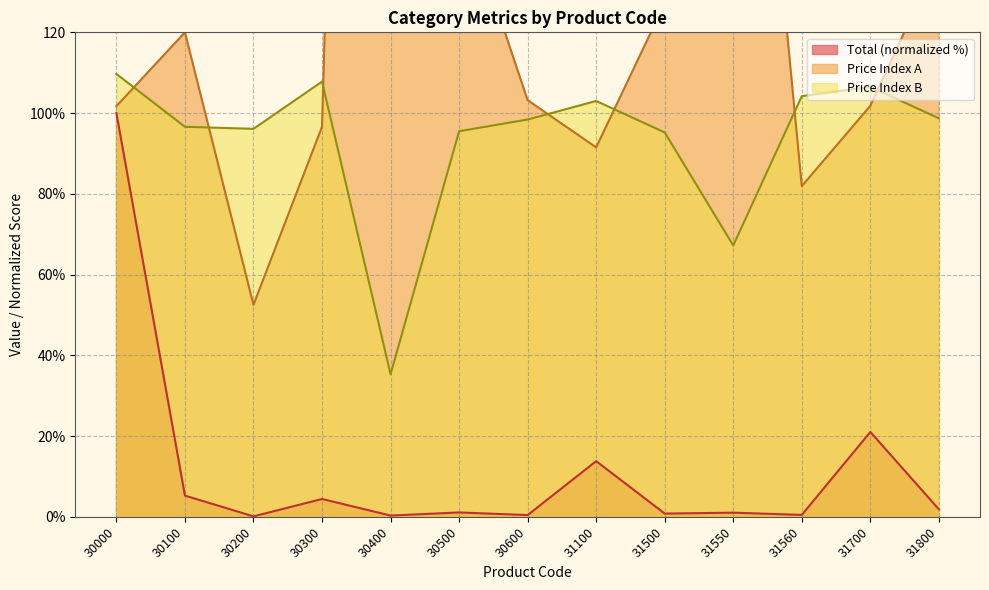

What is the difference between the maximum and second lowest values in the Price_Index_A series?

614.4